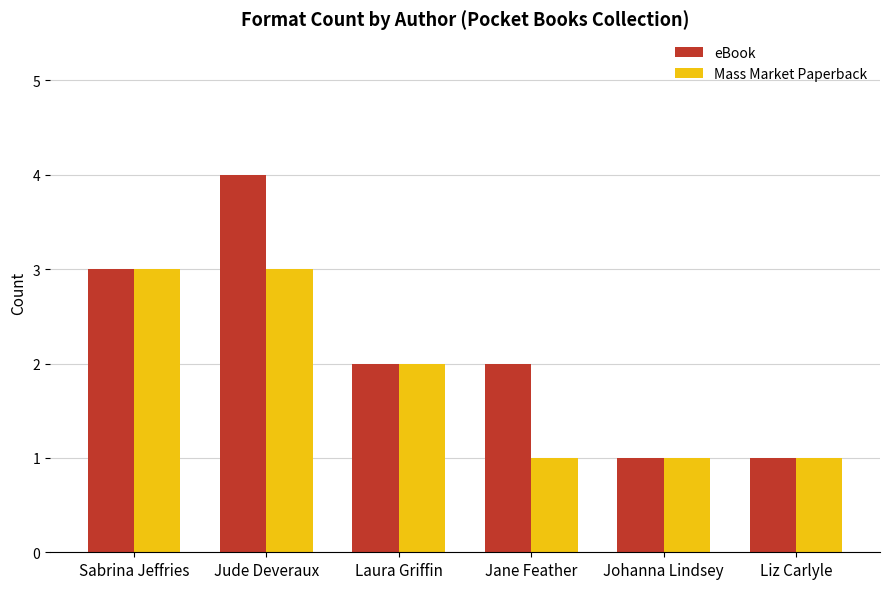

Reading right to left, what are all the values shown in this chart?

eBook: 1	1	2	2	4	3
Mass Market Paperback: 1	1	1	2	3	3